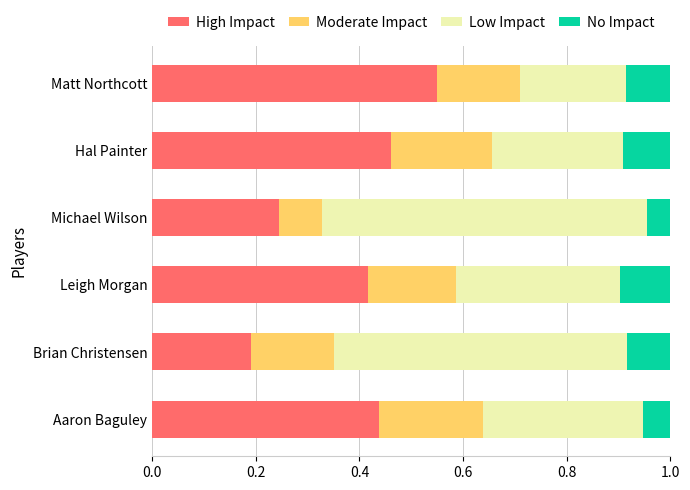

Is it true that High Impact equals 0.2 at Aaron Baguley?

False